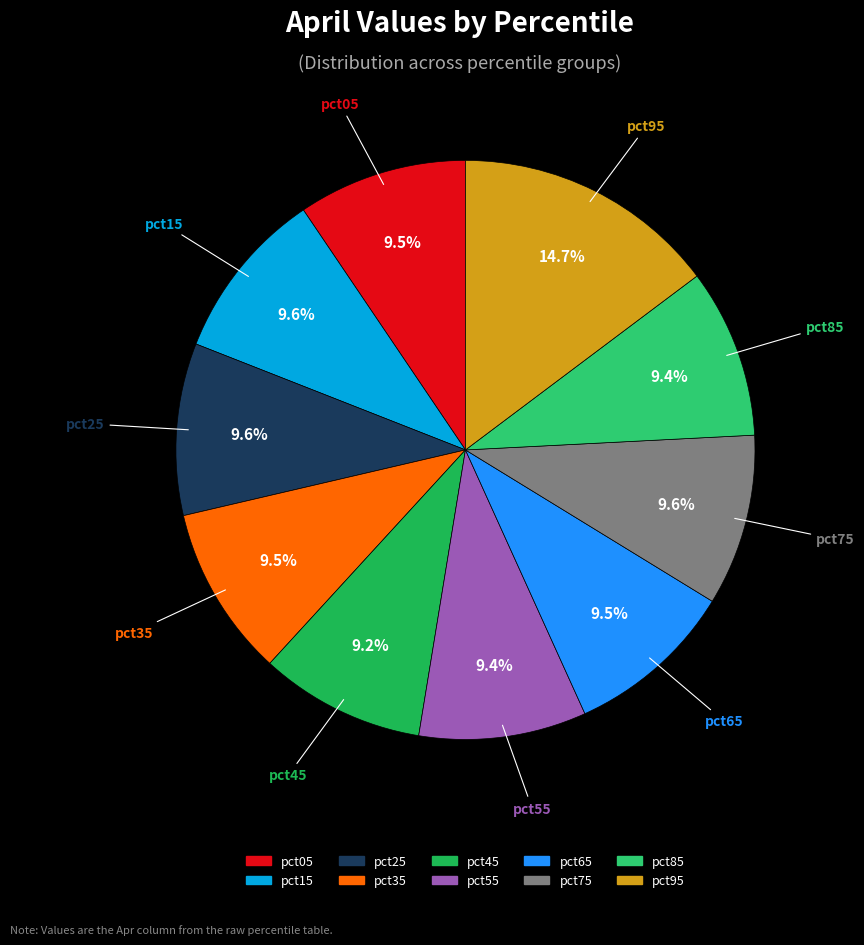

Between pct35 and pct95, which is larger?

pct95